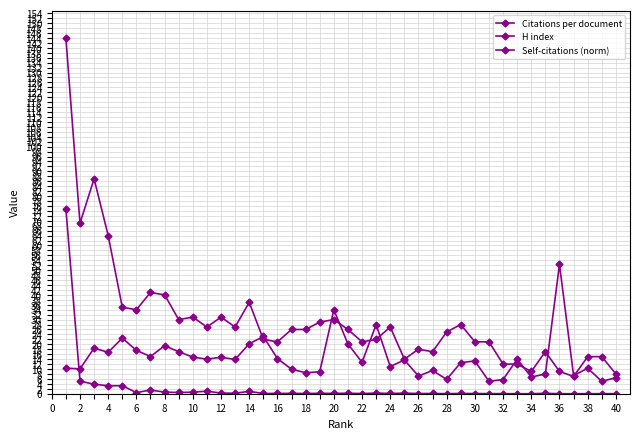

Does the chart have visible grid lines?

Yes